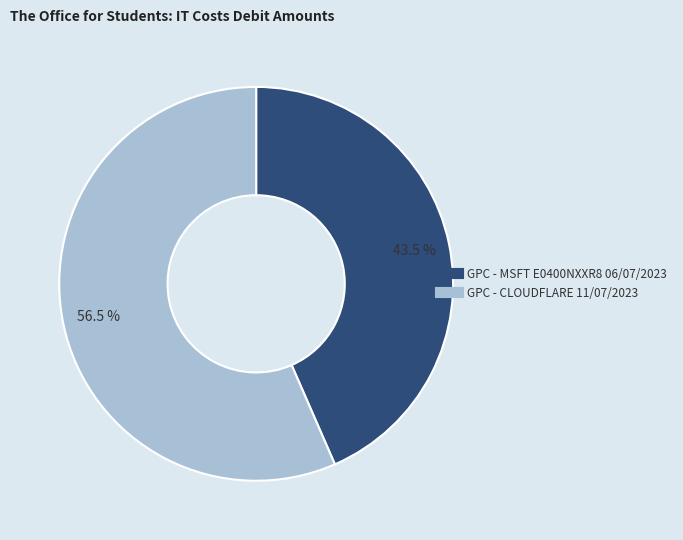

Is there any slice that represents more than half of the pie?

Yes